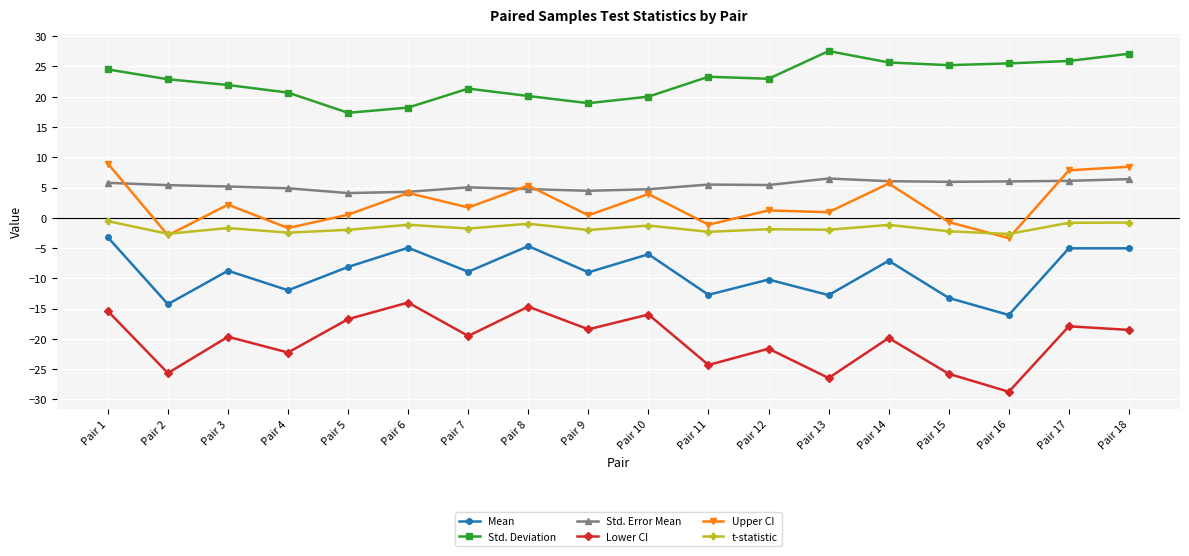

Which category has the highest value in the Upper CI series?

Pair 1